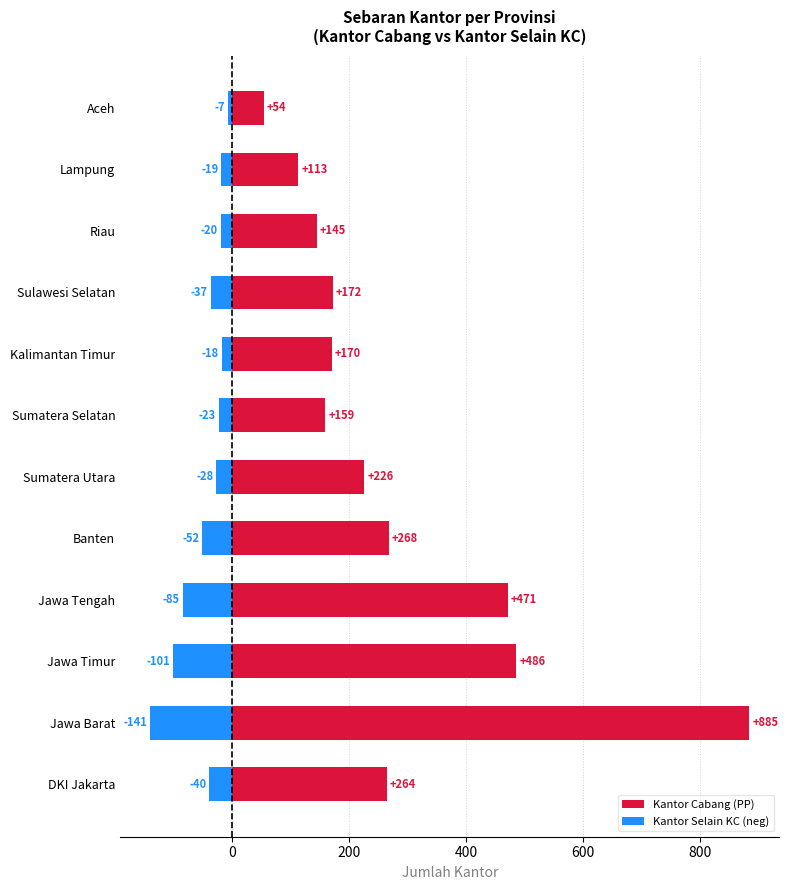

Rank the series at Kalimantan Timur from lowest to highest value.

Kantor Selain KC (neg), Kantor Cabang (PP)